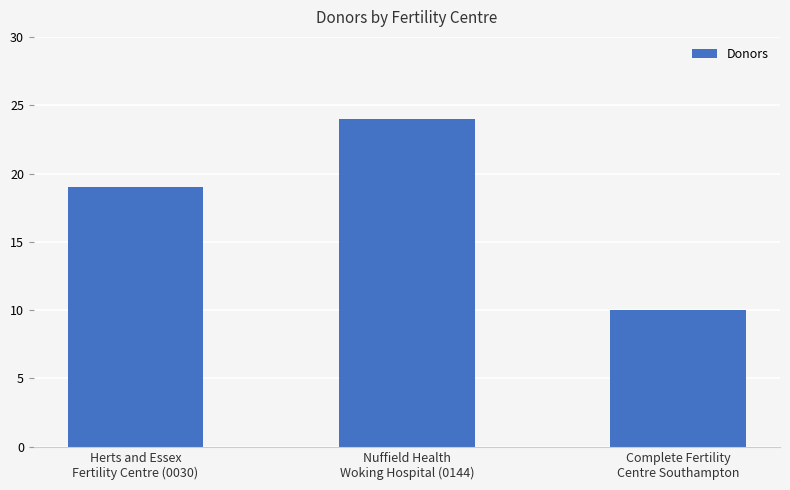

What is the label of the 1st bar from the right?

Complete Fertility
Centre Southampton